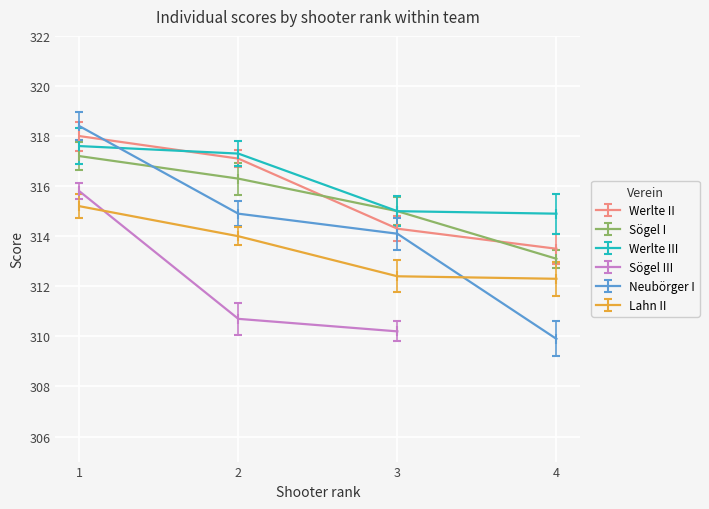

True or false: Werlte II has more than 1 interior local peaks.

False